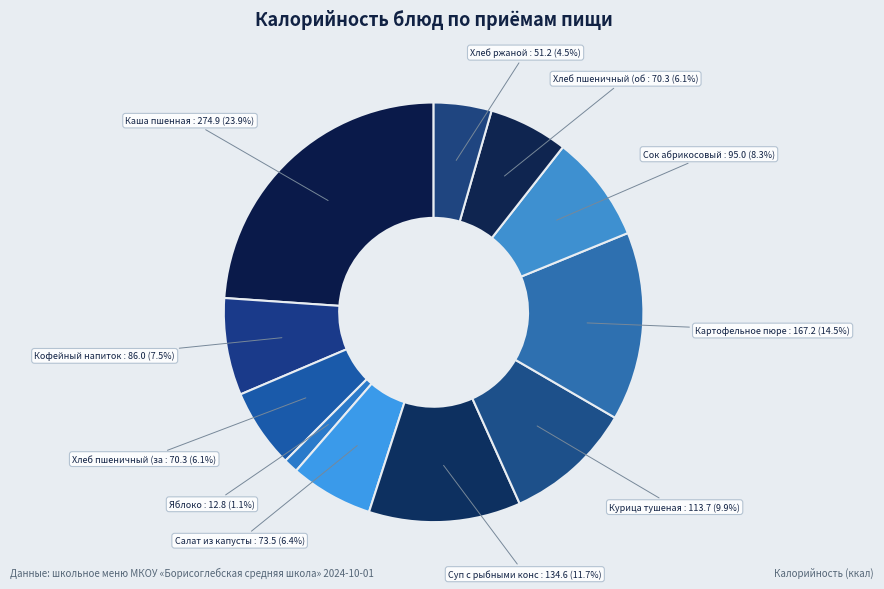

Count the number of slices in the pie.

11